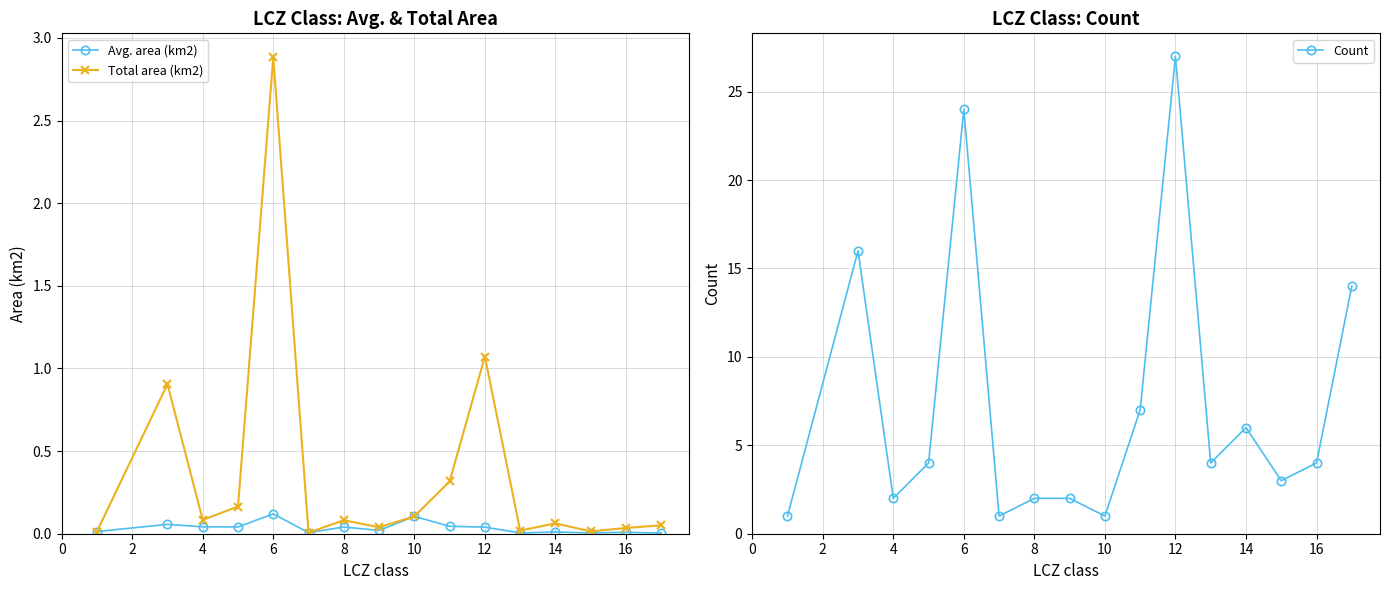

How many categories are shown in the chart?

16